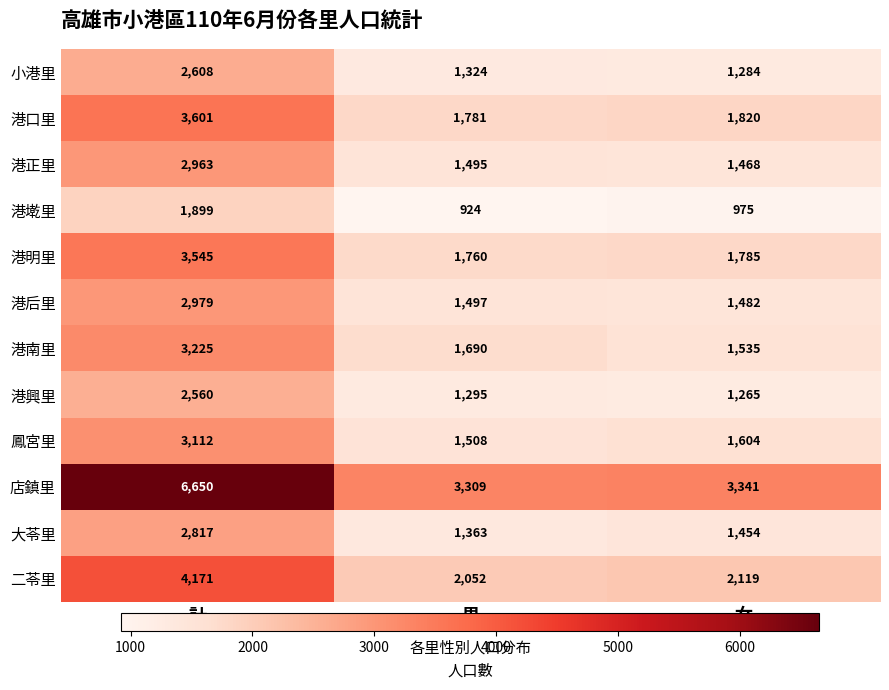

Rank the series by their maximum value, from highest to lowest.

店鎮里, 二苓里, 港口里, 港明里, 港南里, 鳳宮里, 港后里, 港正里, 大苓里, 小港里, 港興里, 港墘里